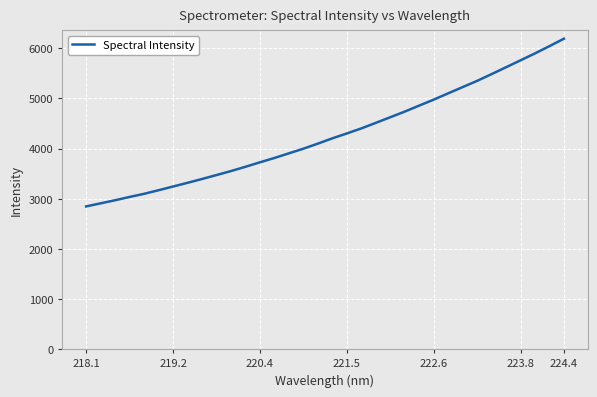

How many lines are shown in the chart?

1